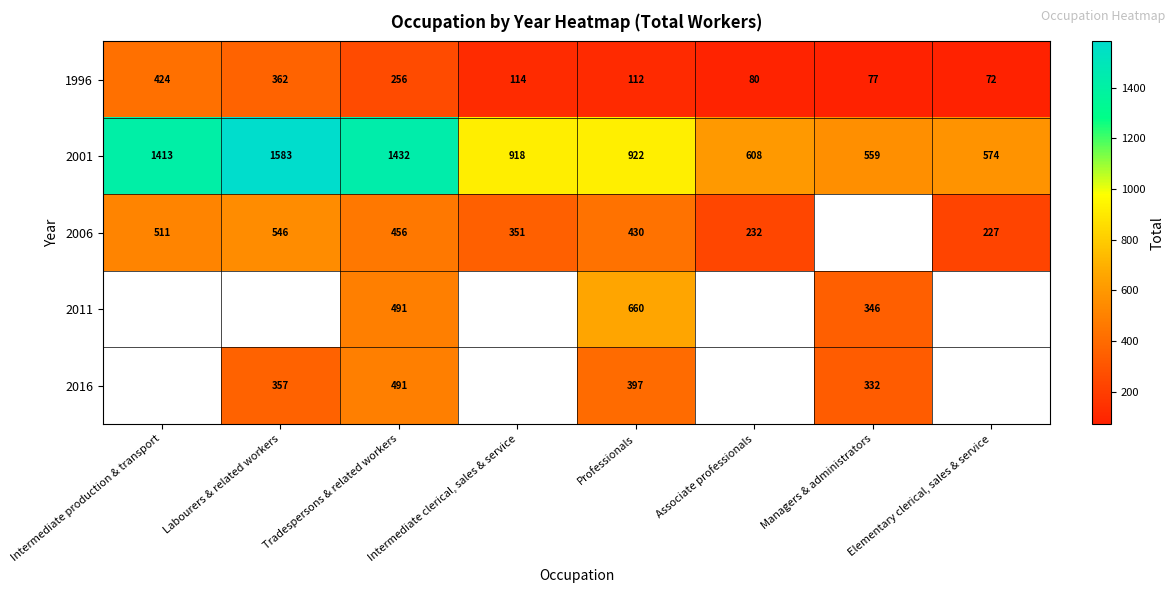

At how many categories does at least one series exceed 935?

3